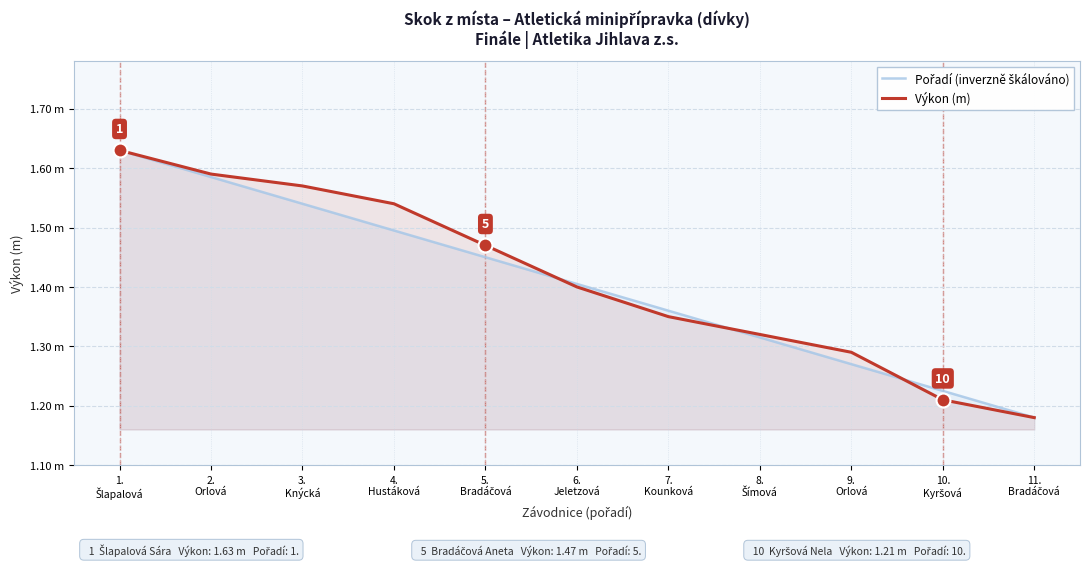

Reading right to left, list all the values displayed in this chart.

Pořadí (inverzně škálováno): 1.2	1.2	1.3	1.3	1.4	1.4	1.4	1.5	1.5	1.6	1.6
Výkon (m): 1.2	1.2	1.3	1.3	1.4	1.4	1.5	1.5	1.6	1.6	1.6